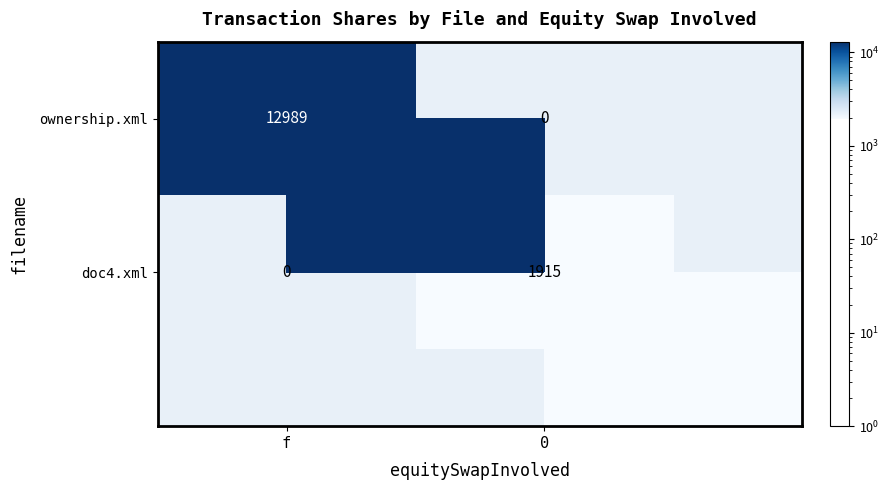

Where is doc4.xml nearest to the value 957?

f